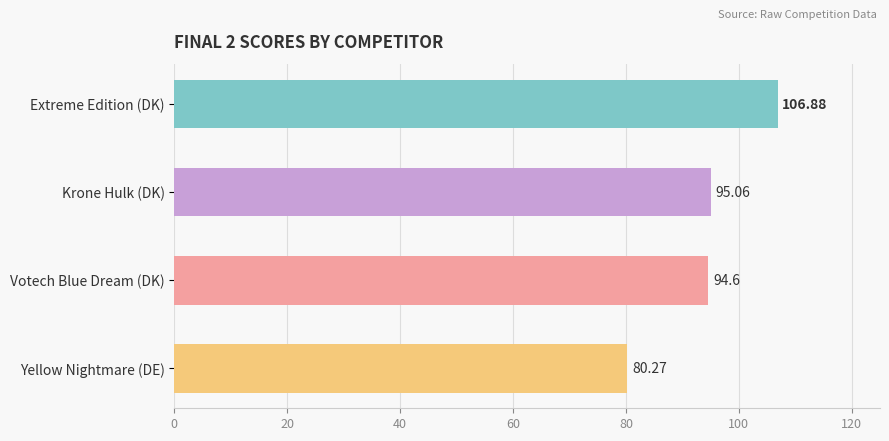

Where is the data nearest to the value 93?

Votech Blue Dream (DK)